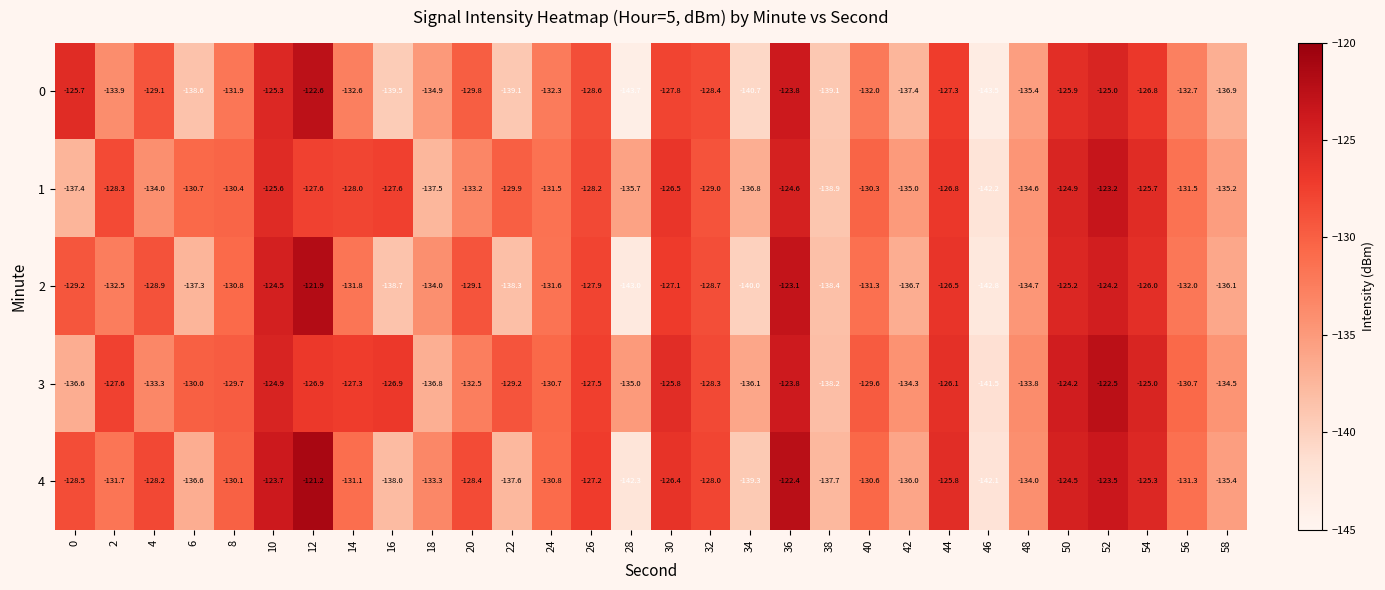

Between 10 and 46, which series saw the biggest shift?

4